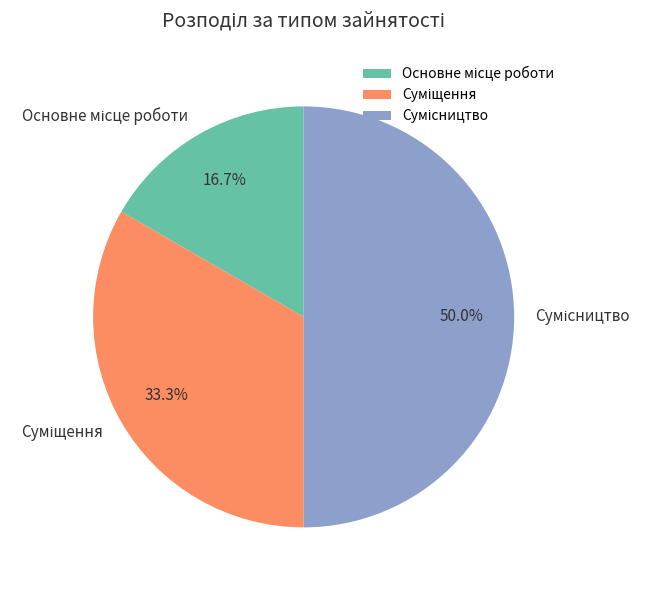

To the nearest percent, what portion does Суміщення represent?

33%